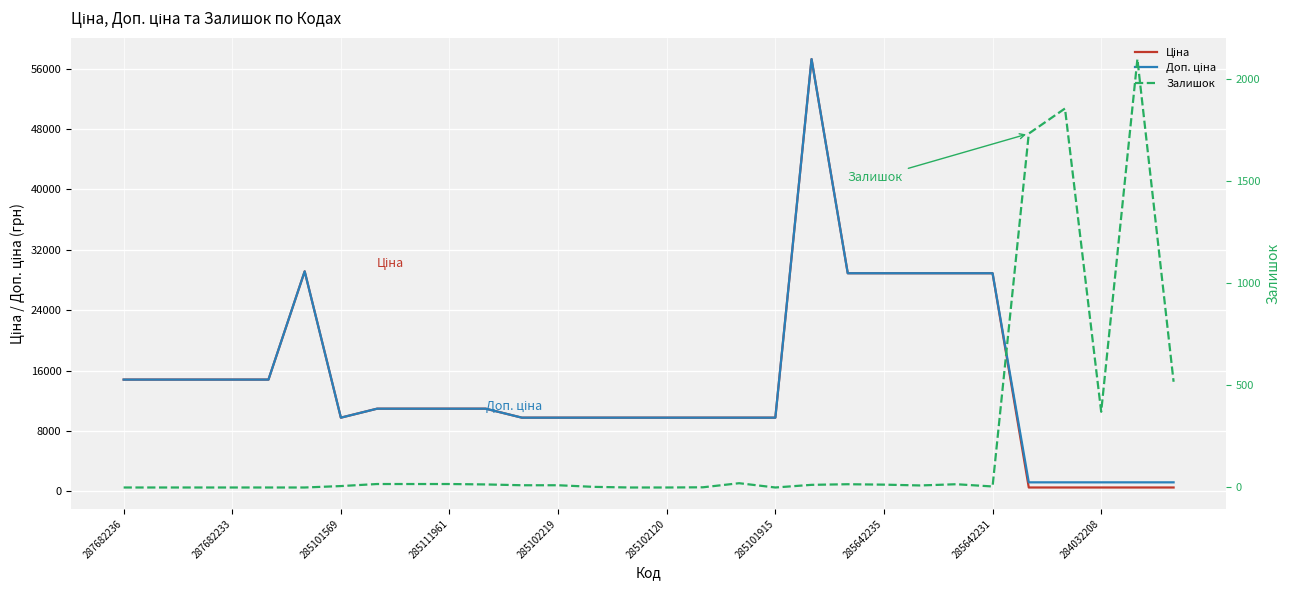

True or false: Залишок has more than 0 interior local peaks.

True